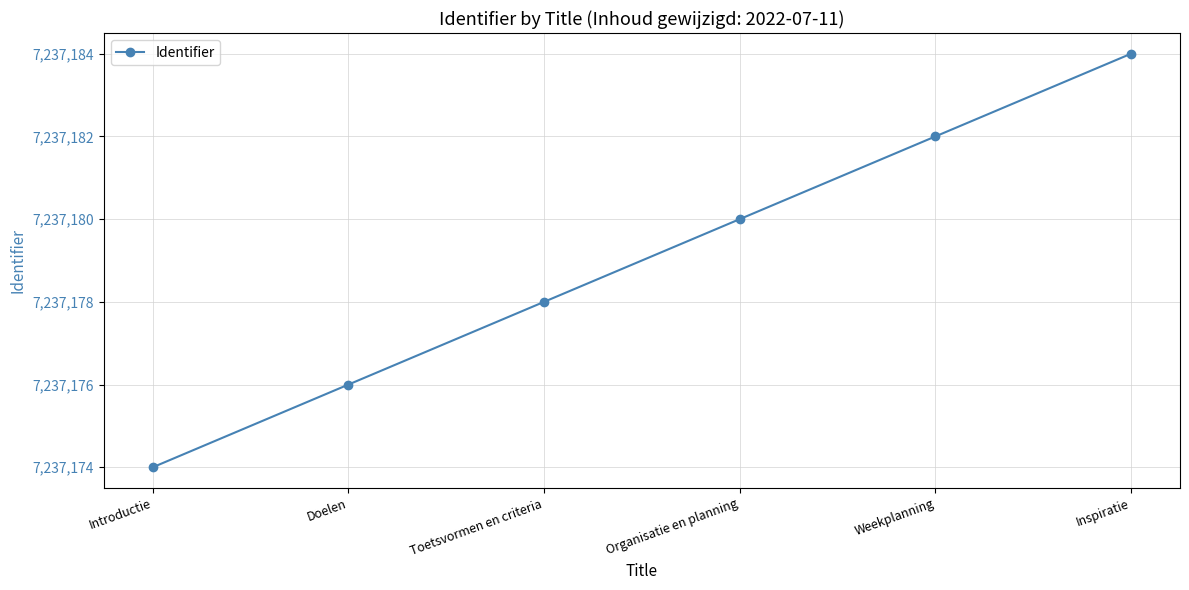

True or false: the data has more than 2 interior local peaks.

False